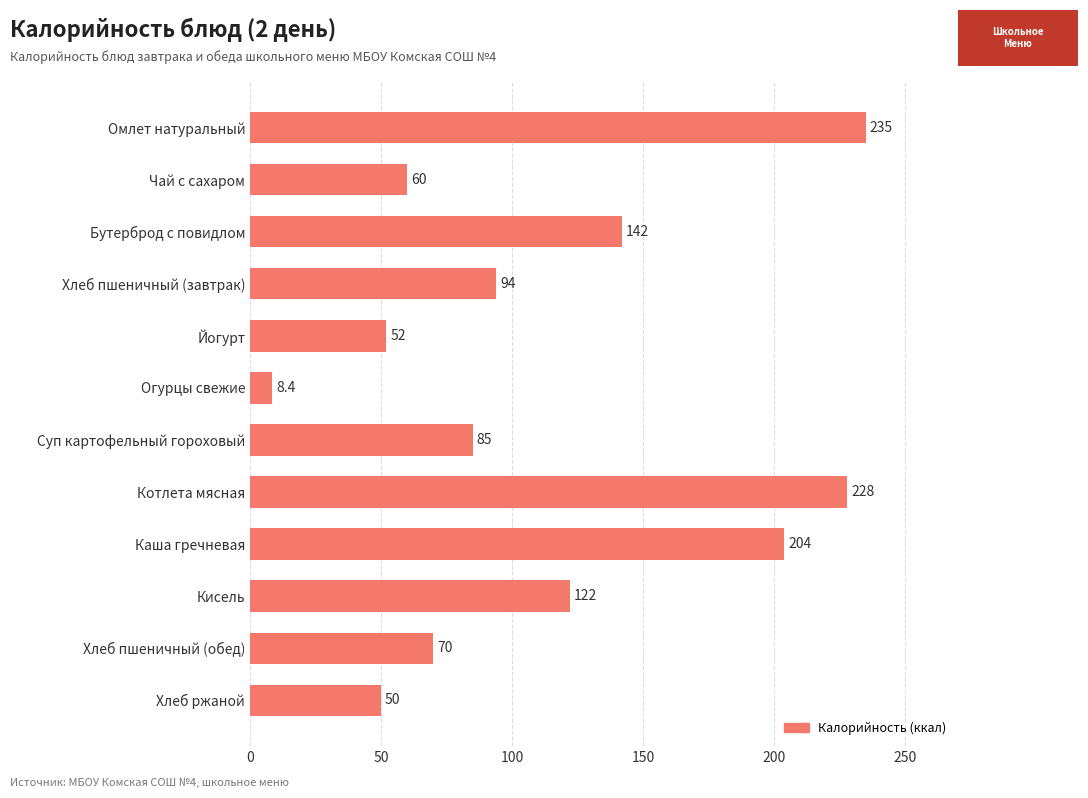

Which category has the lowest value across all series?

Огурцы свежие